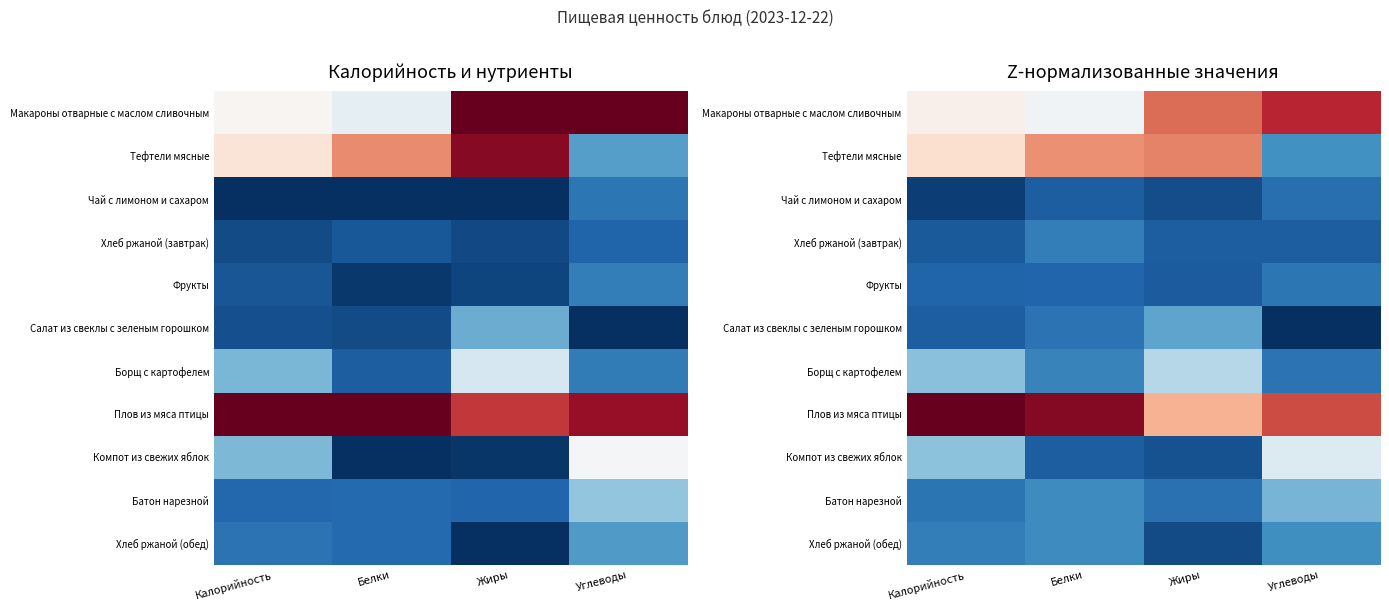

How many data points does each series have?

4